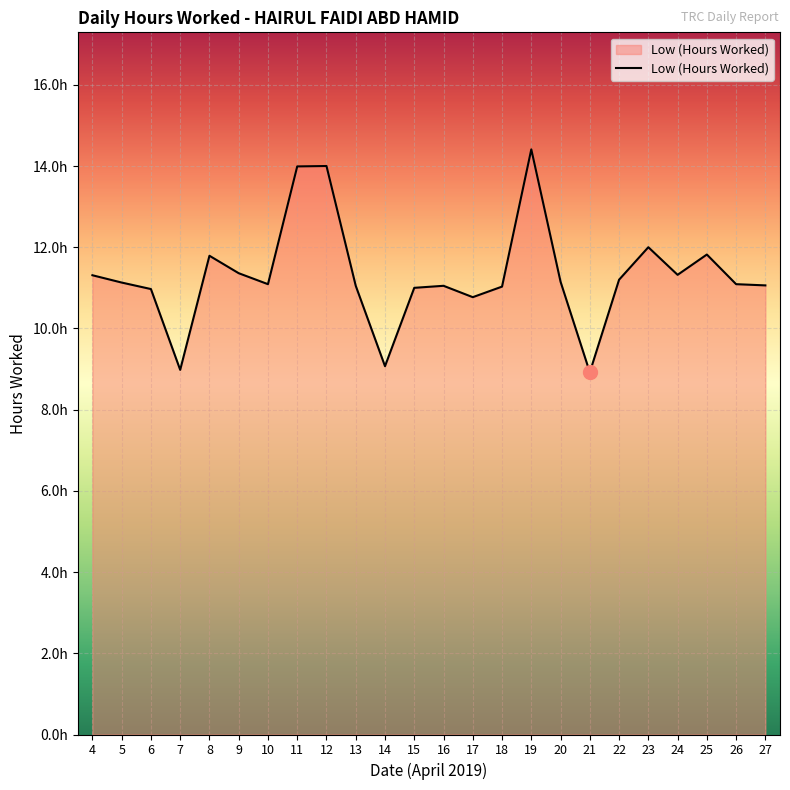

Does the chart have visible grid lines?

Yes